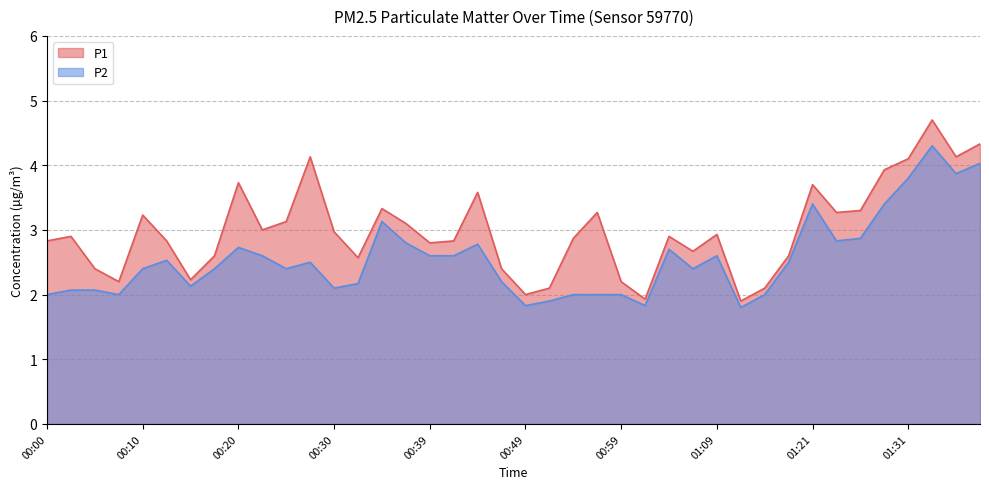

True or false: P1 and P2 cross at least once.

False